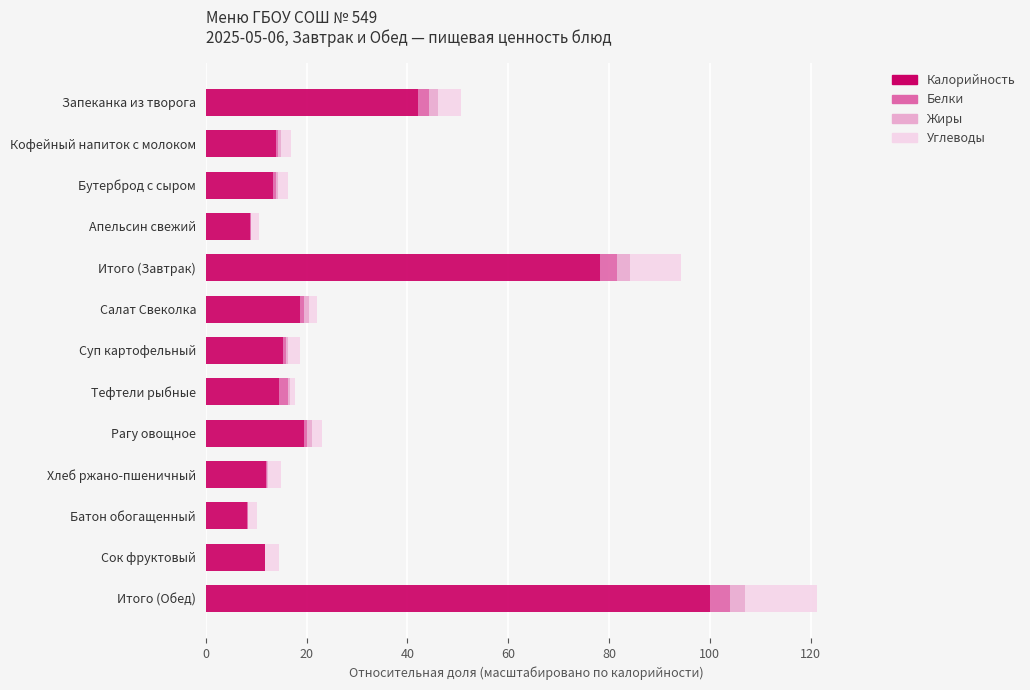

At which label is Калорийность closest to 54?

Запеканка из творога